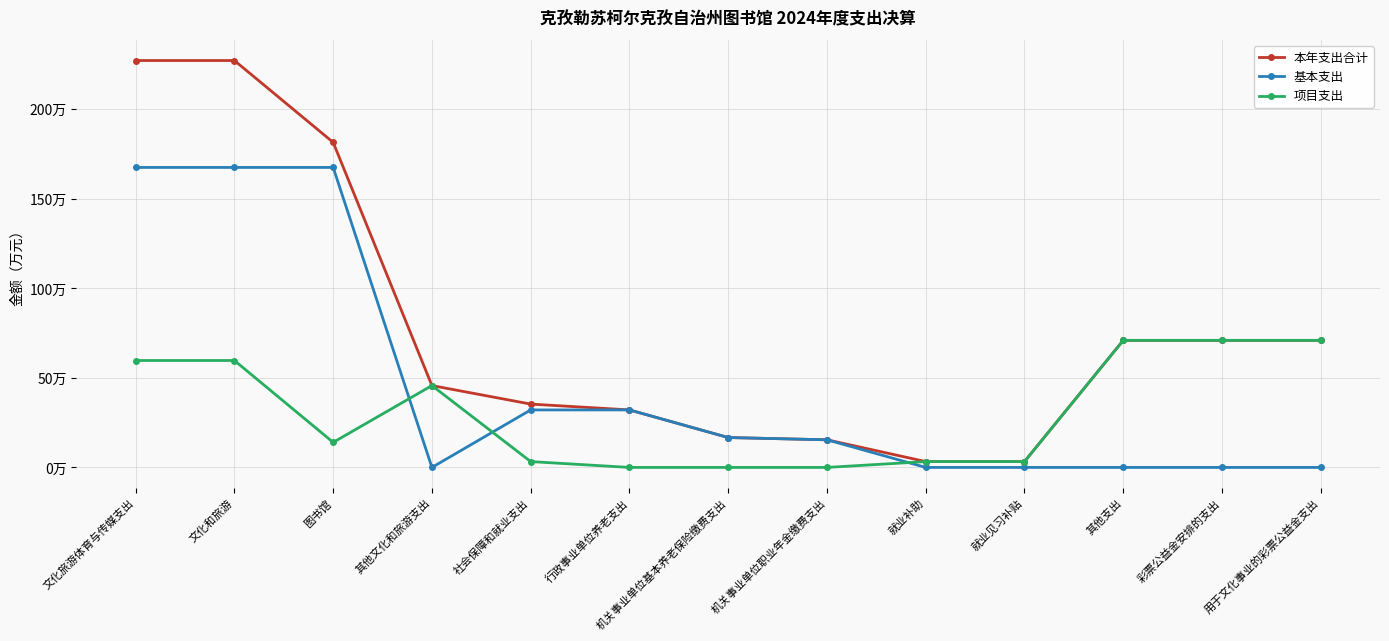

Is it true that 基本支出 equals 55.7 at 行政事业单位养老支出?

False